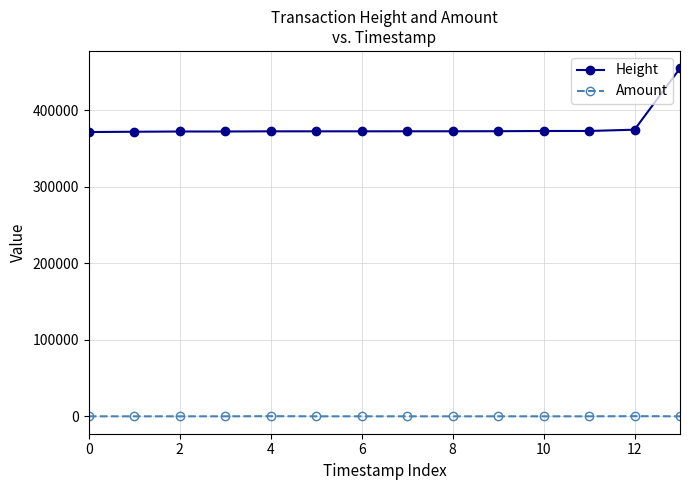

What is the value of the Height point at the 5th from the left?

372457